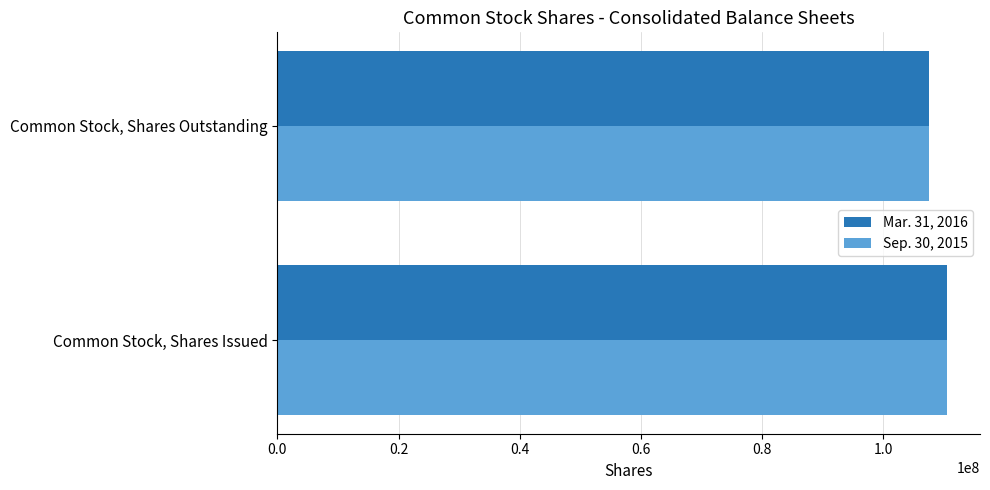

Which category has the lowest value in the Sep. 30, 2015 series?

Common Stock, Shares Outstanding